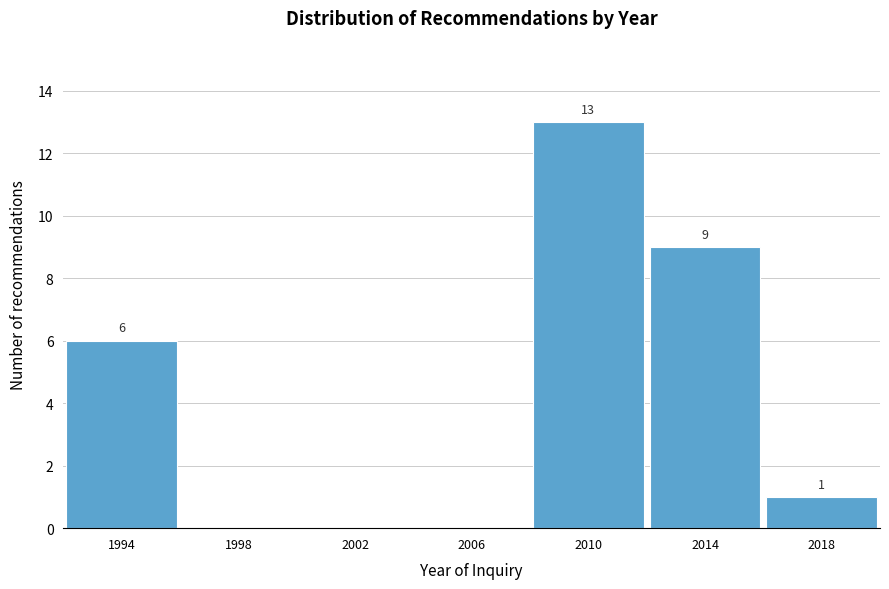

Reading right to left, extract all data points from this chart.

2018=1	2014=9	2010=13	2006=0	2002=0	1998=0	1994=6